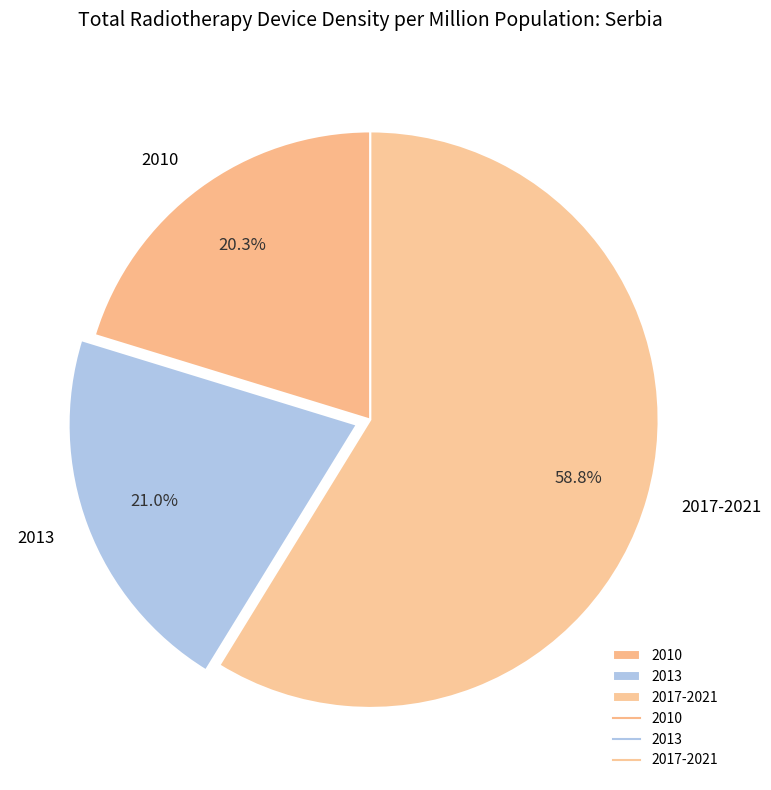

True or false: 2010 accounts for 10% of the total.

False